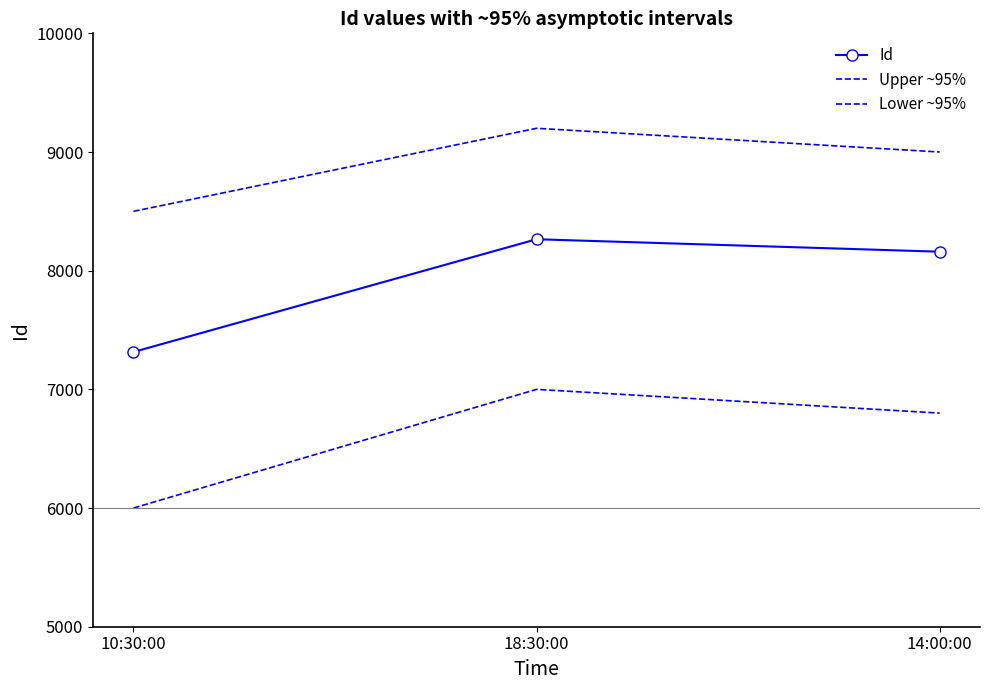

What position from the left is 14:00:00?

3